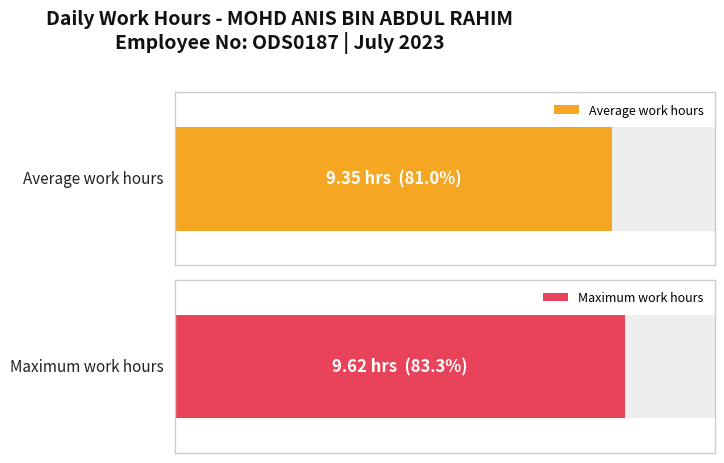

Does the chart contain stacked bars?

No